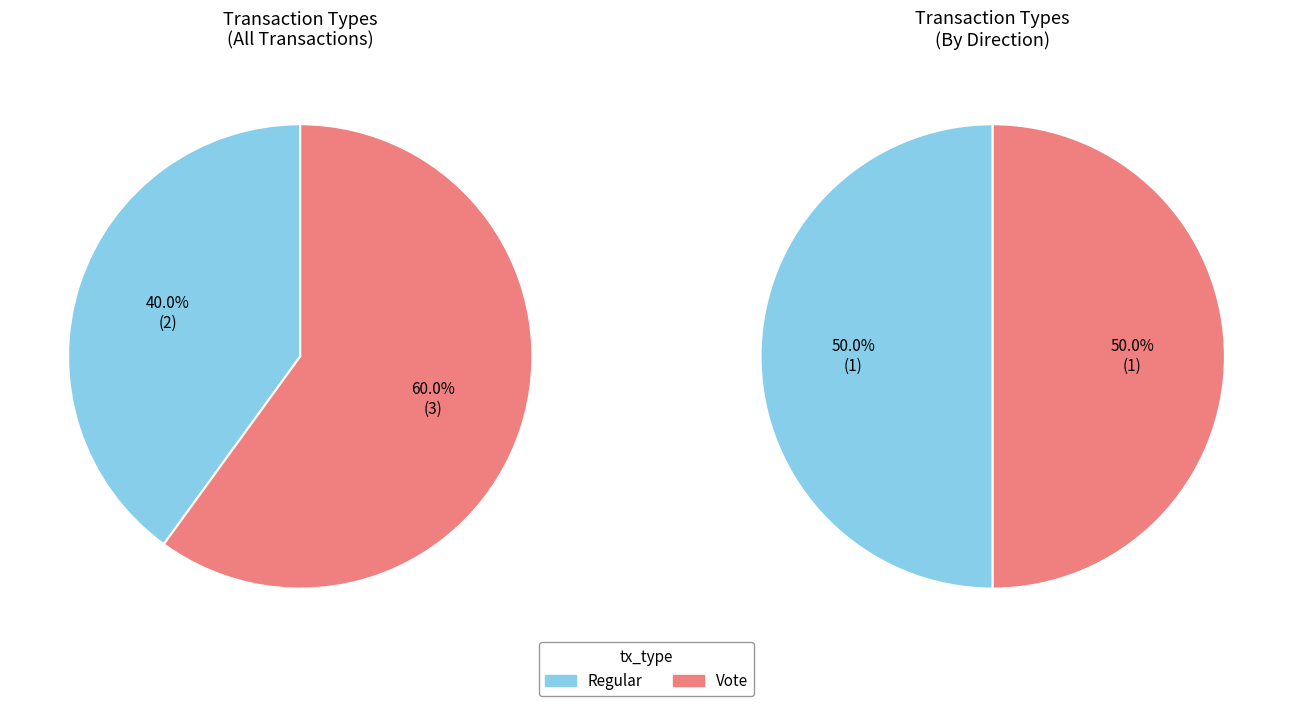

To the nearest percent, what percentage of the pie is Regular?

40%